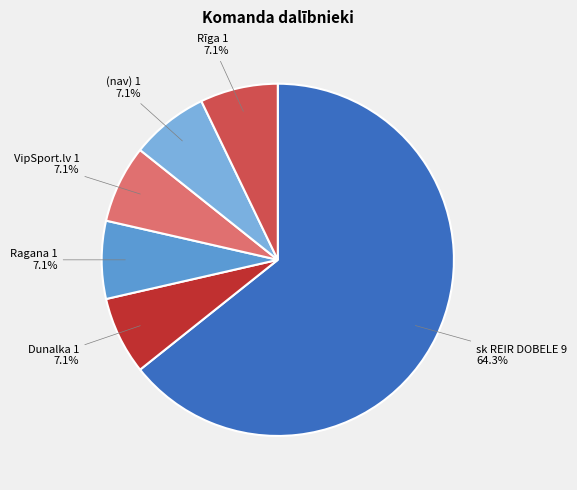

Is there a majority slice in this chart?

Yes